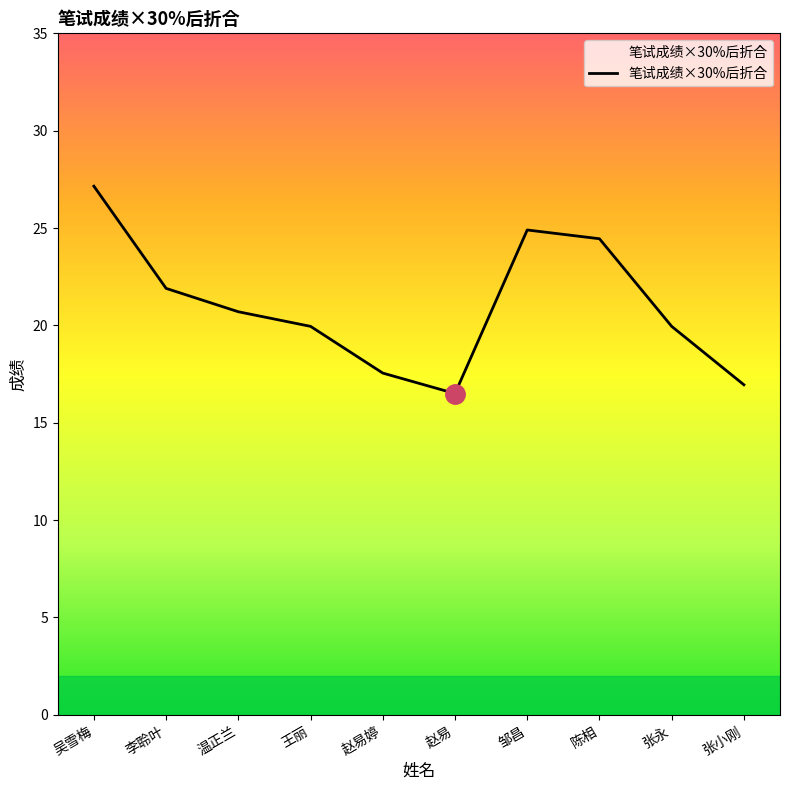

Is it true that the value at 陈相 is 14.7?

False